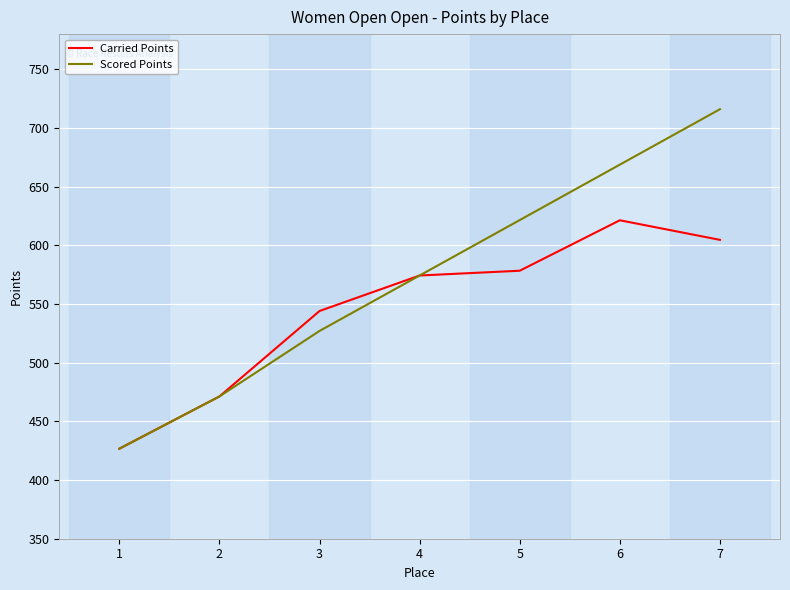

Is it true that Scored Points equals 668.8 at 6?

True